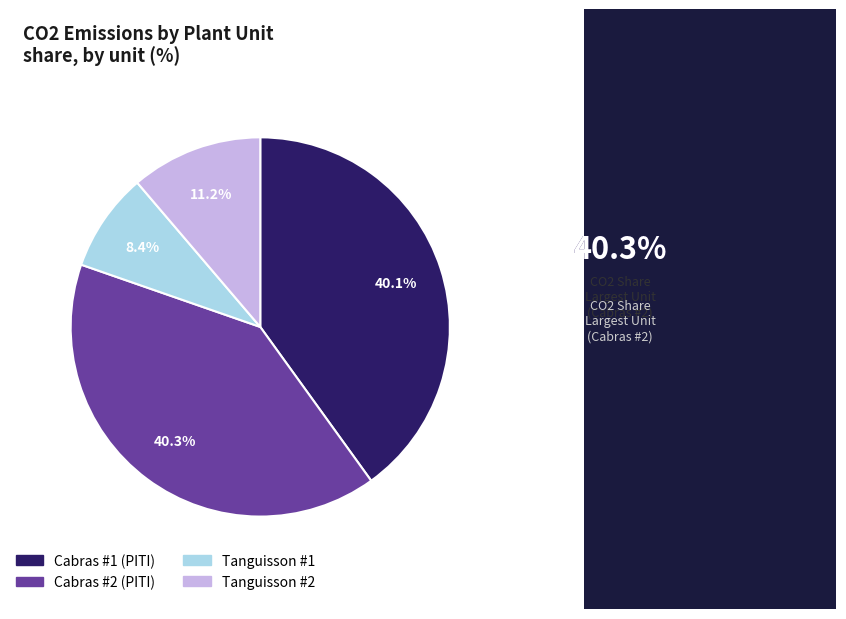

What is the smallest slice in the pie chart?

Tanguisson #1